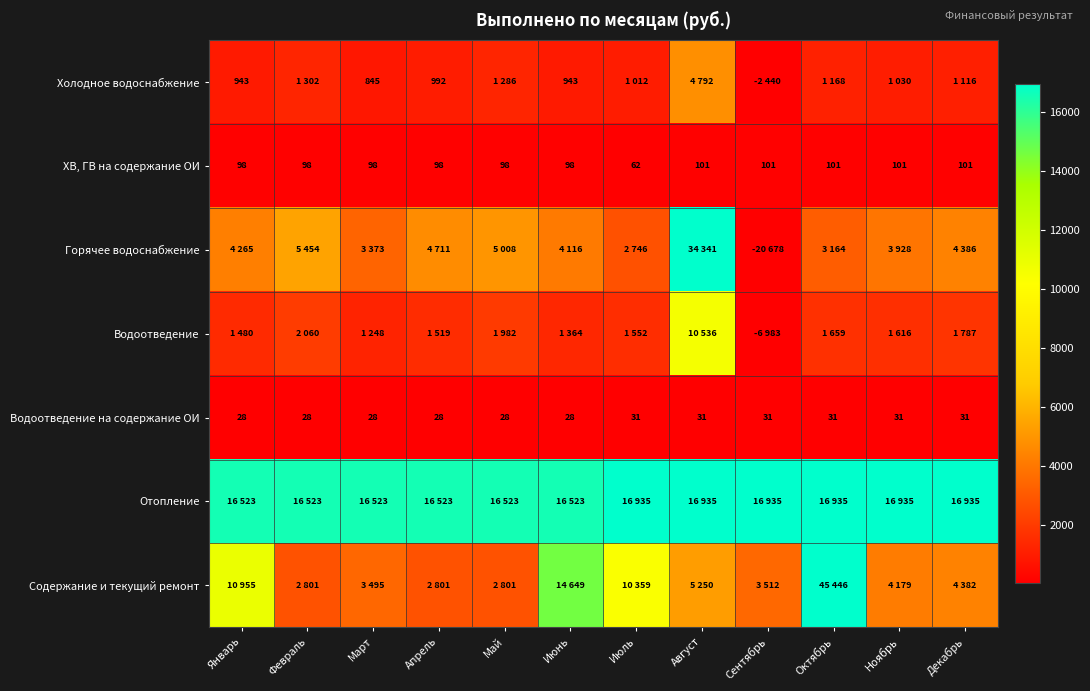

What is the sum of the Водоотведение на содержание ОИ values at Июнь and Октябрь?

59